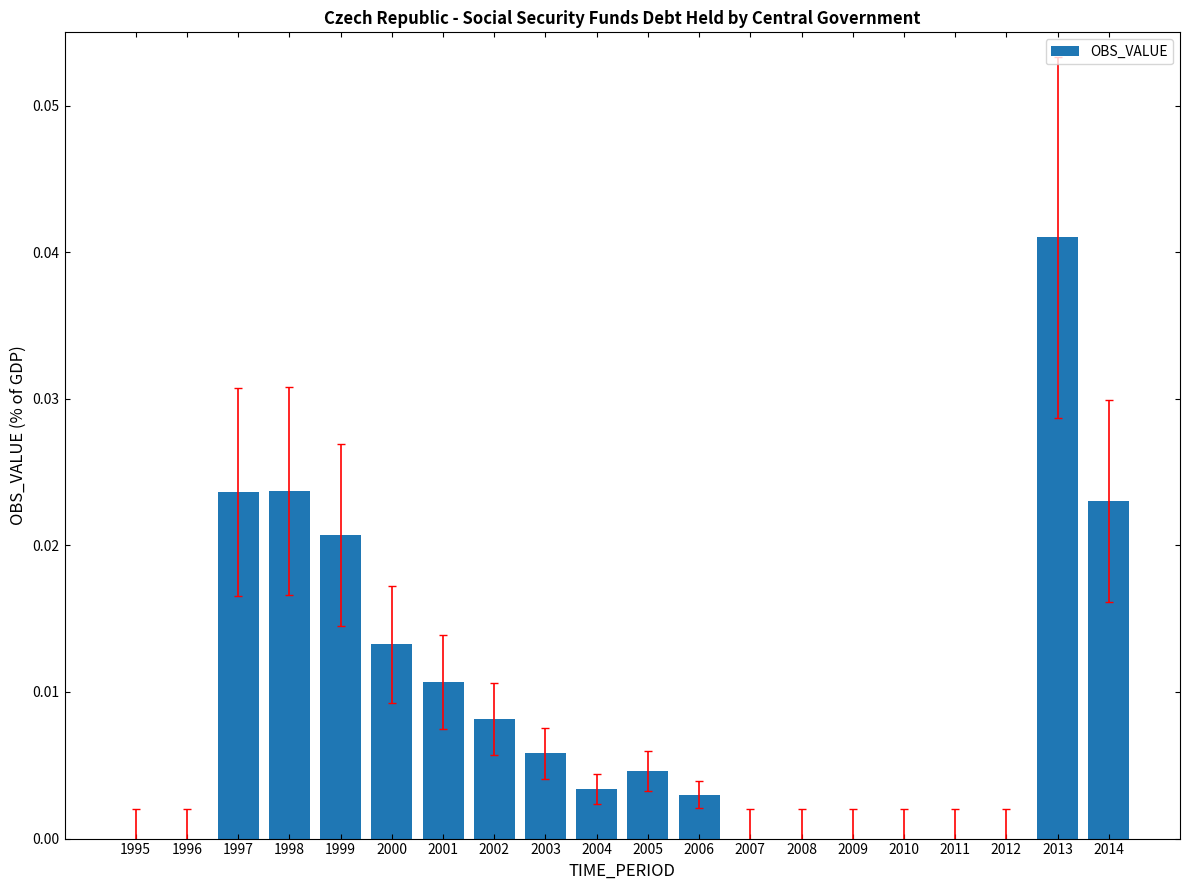

Between 1999 and 2011, which is larger?

1999